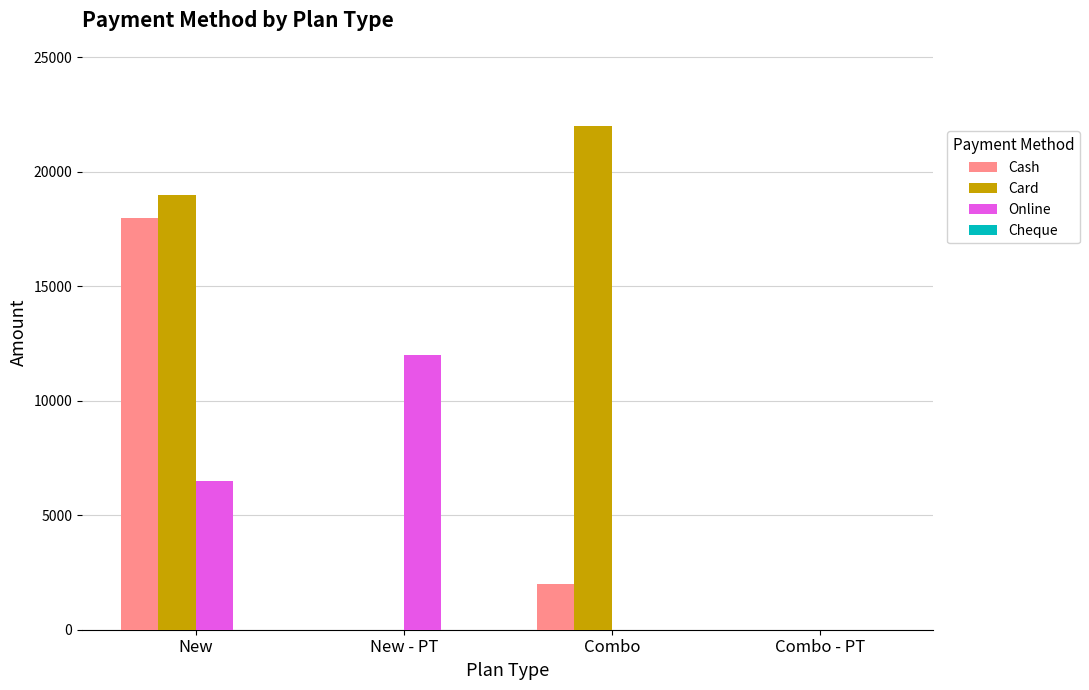

Between New - PT and Combo, which series saw the biggest shift?

Card